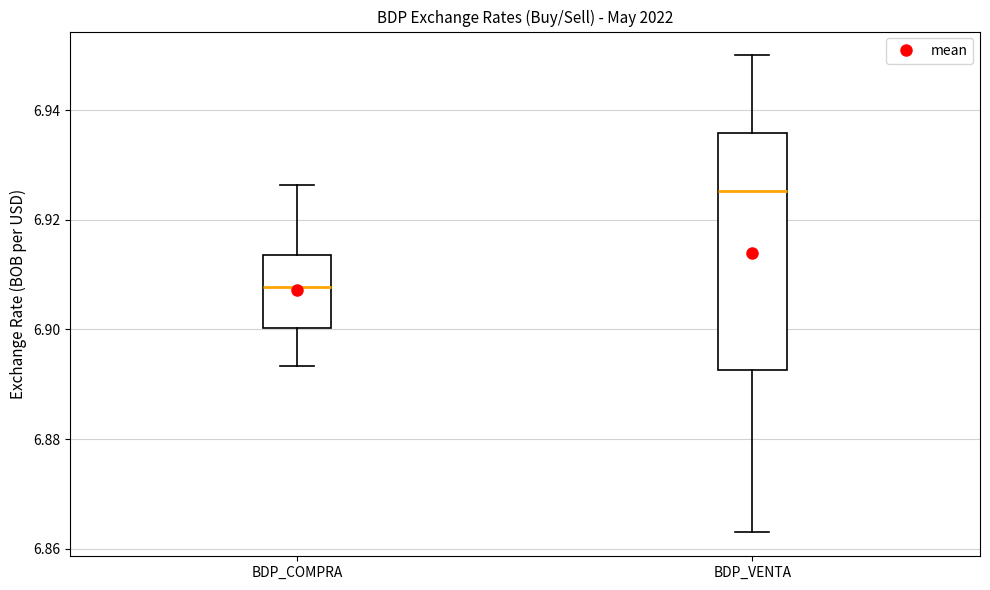

Comparing the boxes themselves (not the whiskers), which one is the tallest?

BDP_VENTA